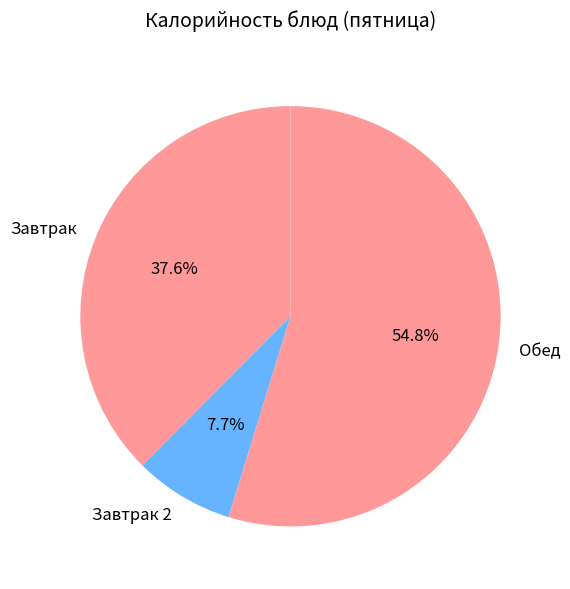

Combined, do Завтрак 2 and Обед account for over 50%?

Yes